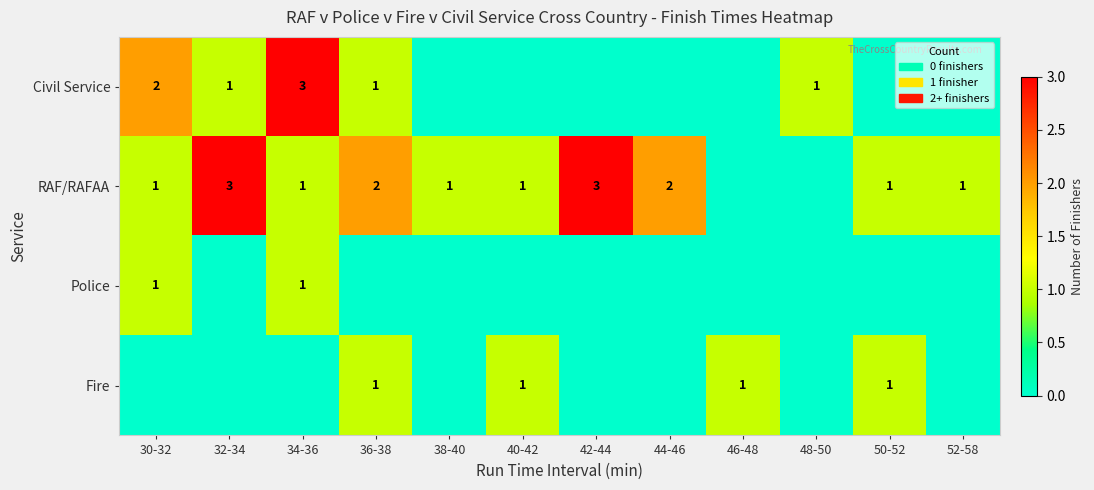

Which has a higher value, 32-34 or 46-48?

32-34